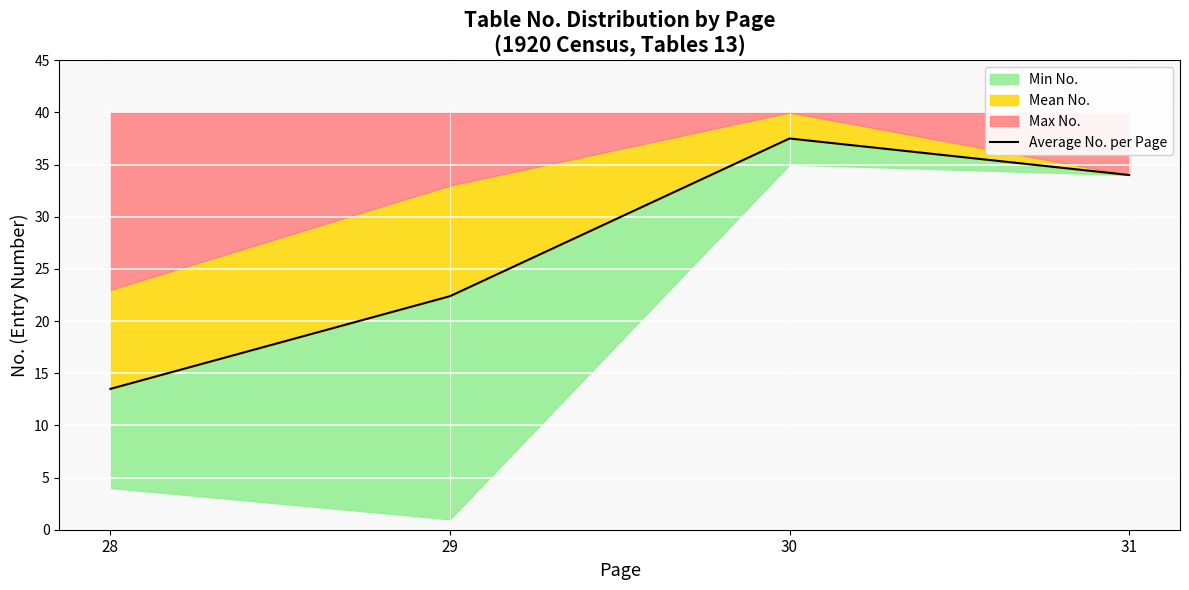

What is the difference between the values at 29 and 31?

11.6